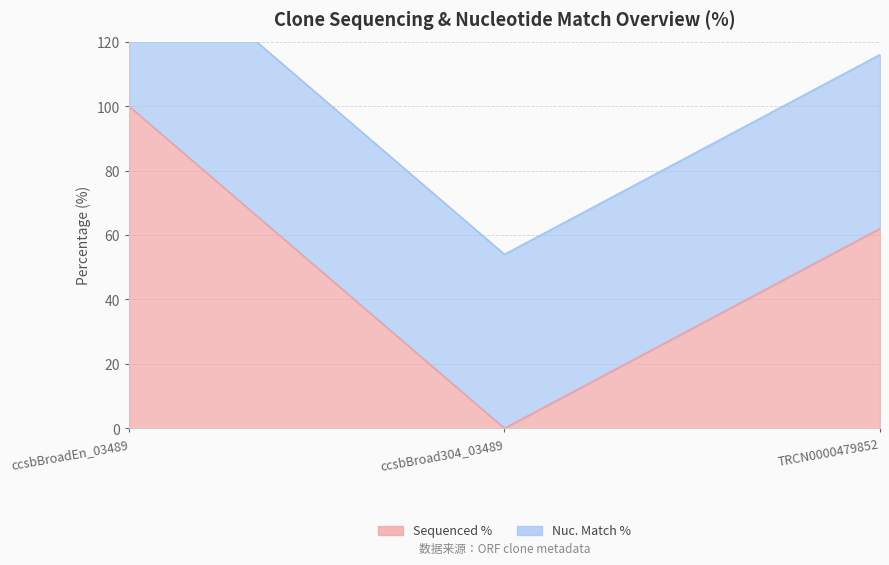

How many positive values are there?

2